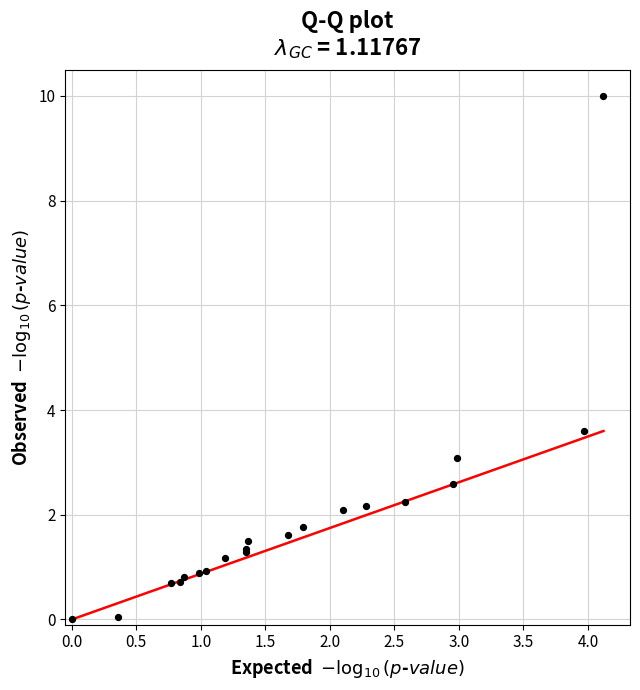

What Y value in the scatter plot is closest to 5?

3.6